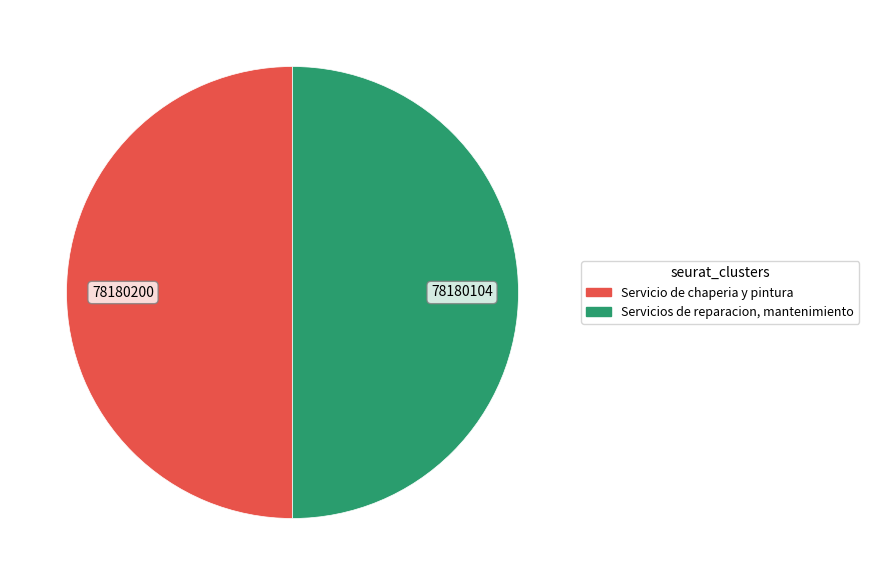

Approximately how many times larger is the value at Servicio de chaperia y pintura compared to Servicios de reparacion, mantenimiento?

1.0